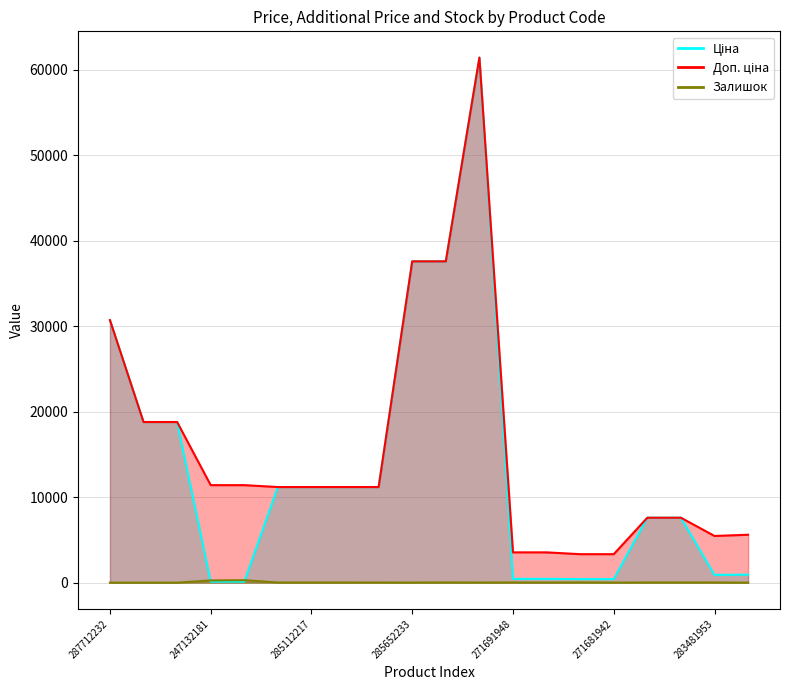

The value of Ціна at 283481953 is 910.4. True or false?

True